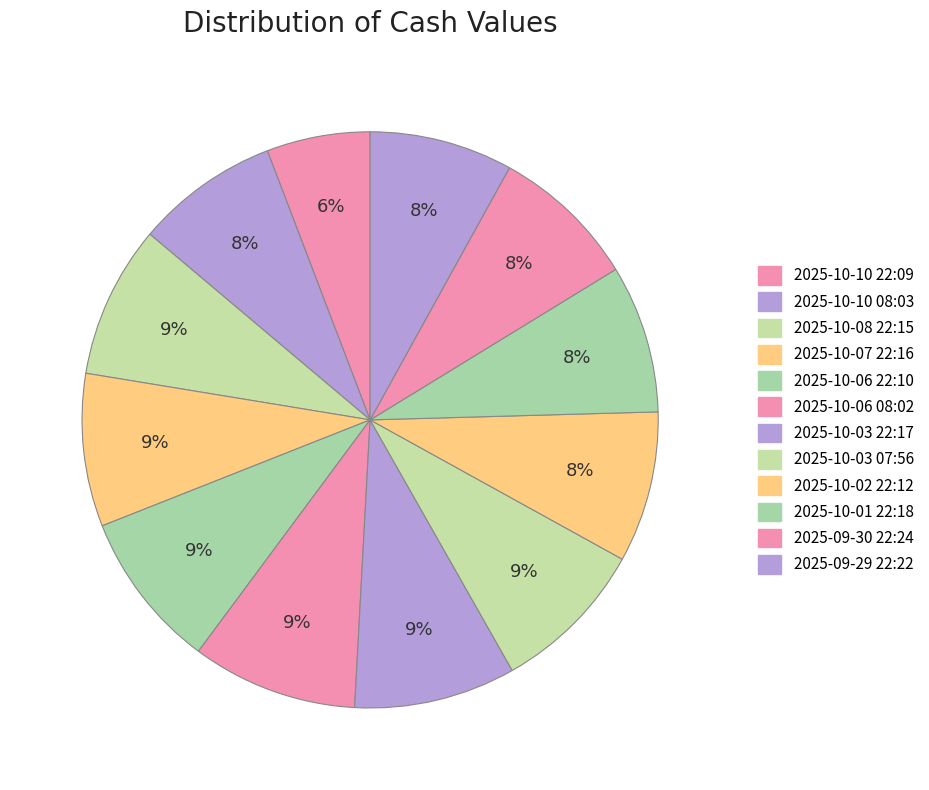

To the nearest percent, what is the difference between the largest and smallest slice percentages?

3%